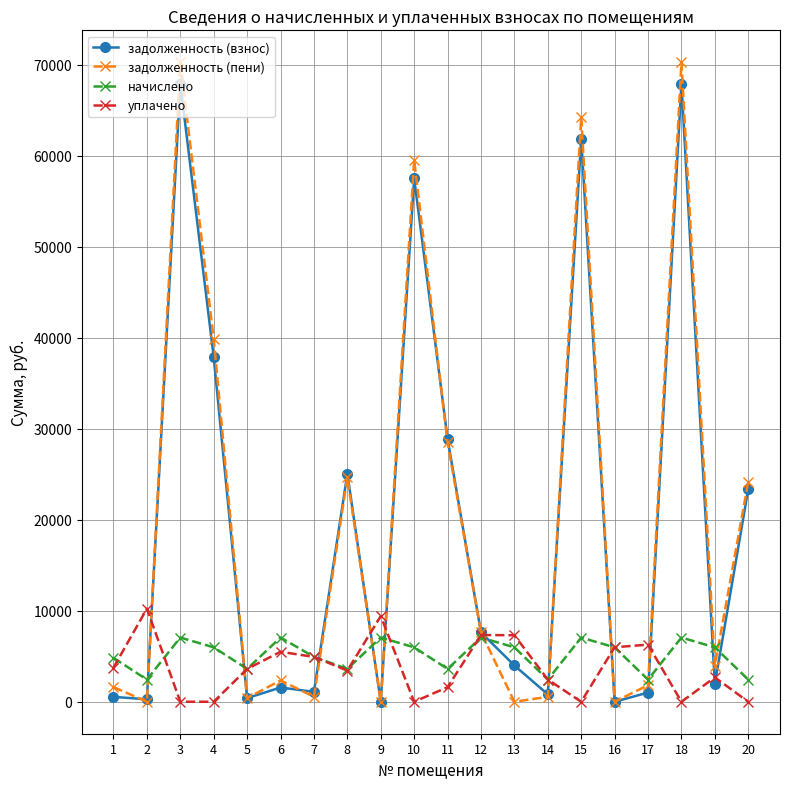

Is it true that уплачено equals 0.0 at 10?

True